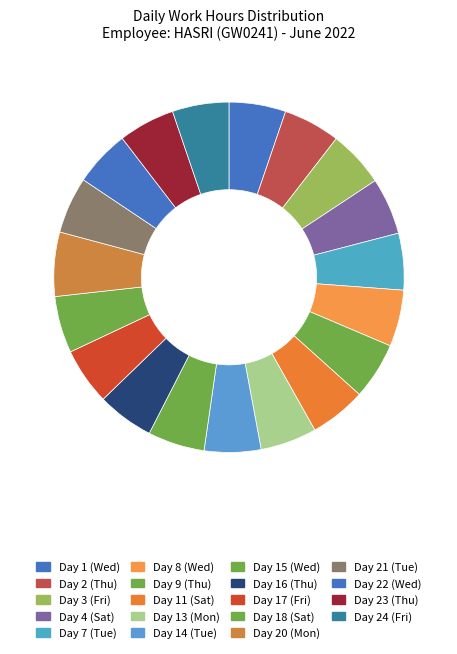

Count the number of slices in the pie.

19